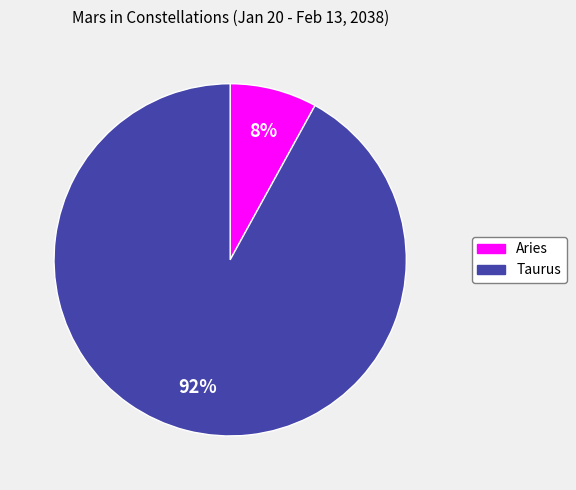

Rank the categories by value from highest to lowest.

Taurus, Aries